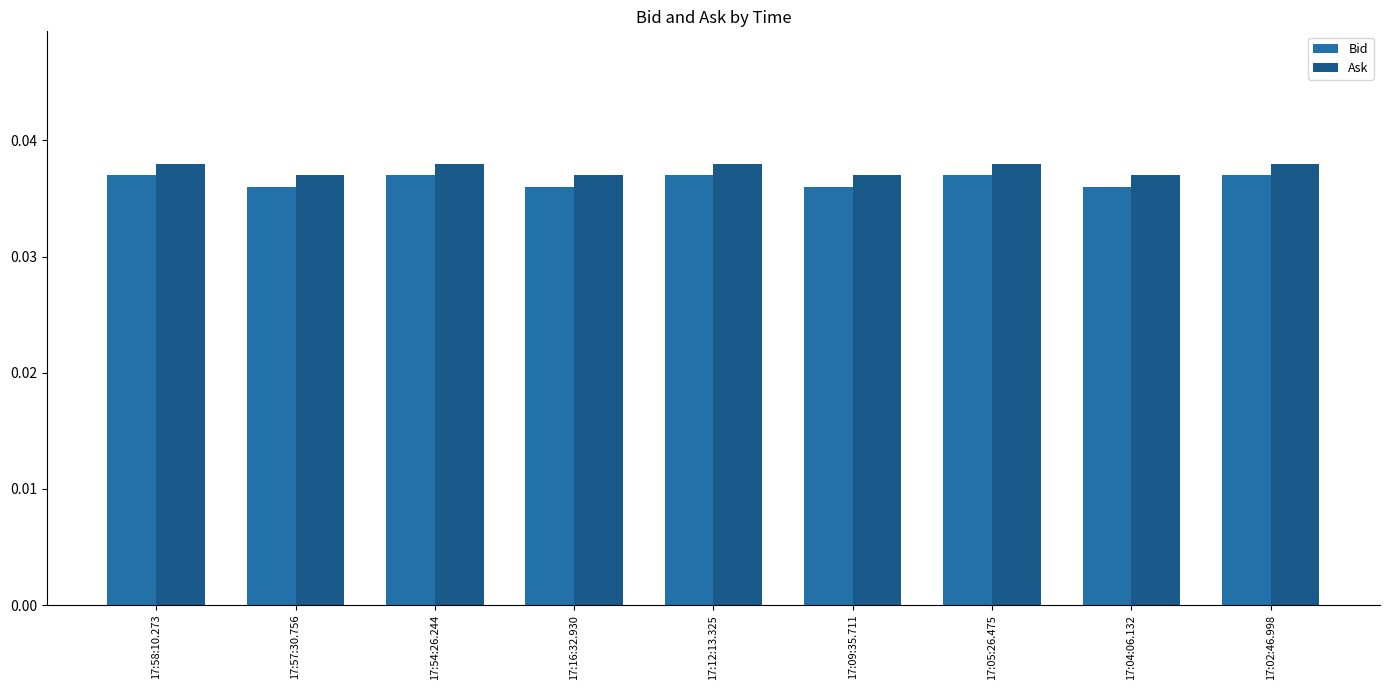

What is the sum of the Ask values at 17:04:06.132 and 17:16:32.930?

0.1